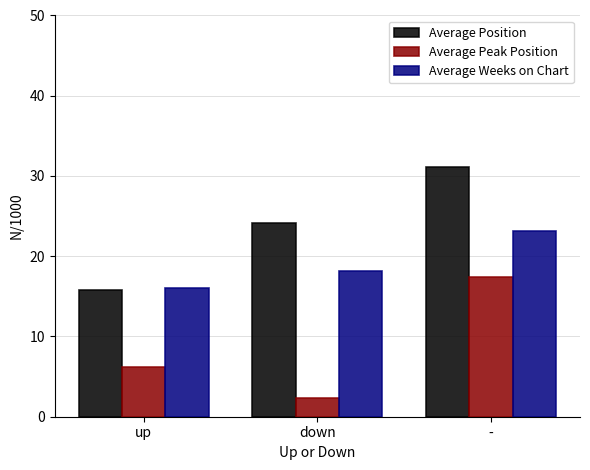

True or false: Average Weeks on Chart has a value of 18.2 at down.

True